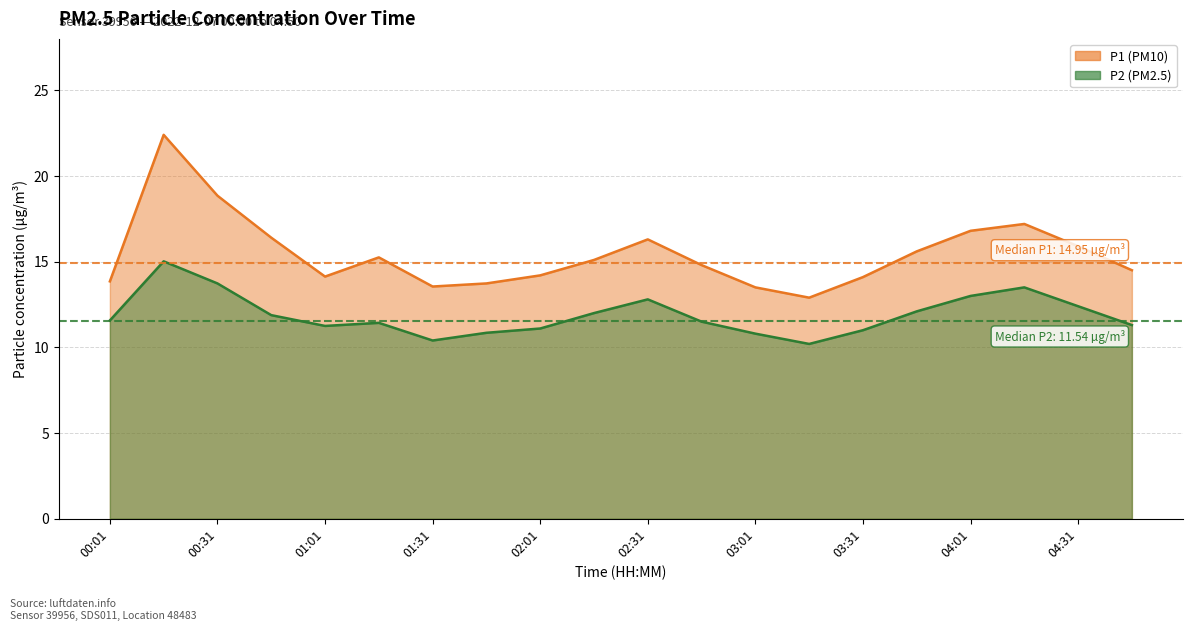

Read the P1 value at 00:46.

16.4